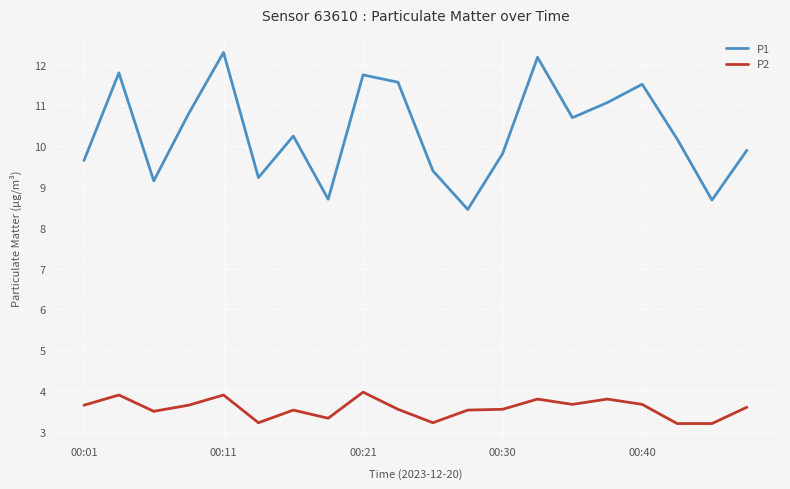

List the series in order of their peak value, lowest first.

P2, P1